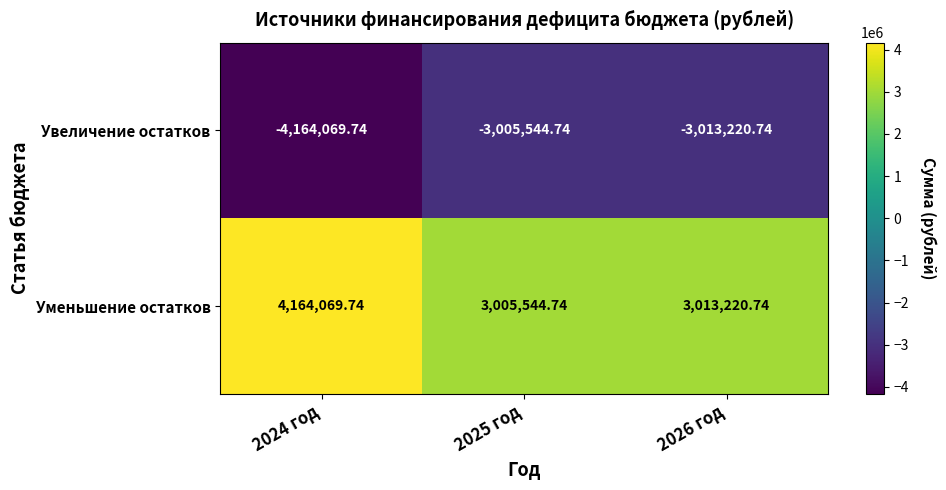

Which category has the lowest value across all series?

2024 год